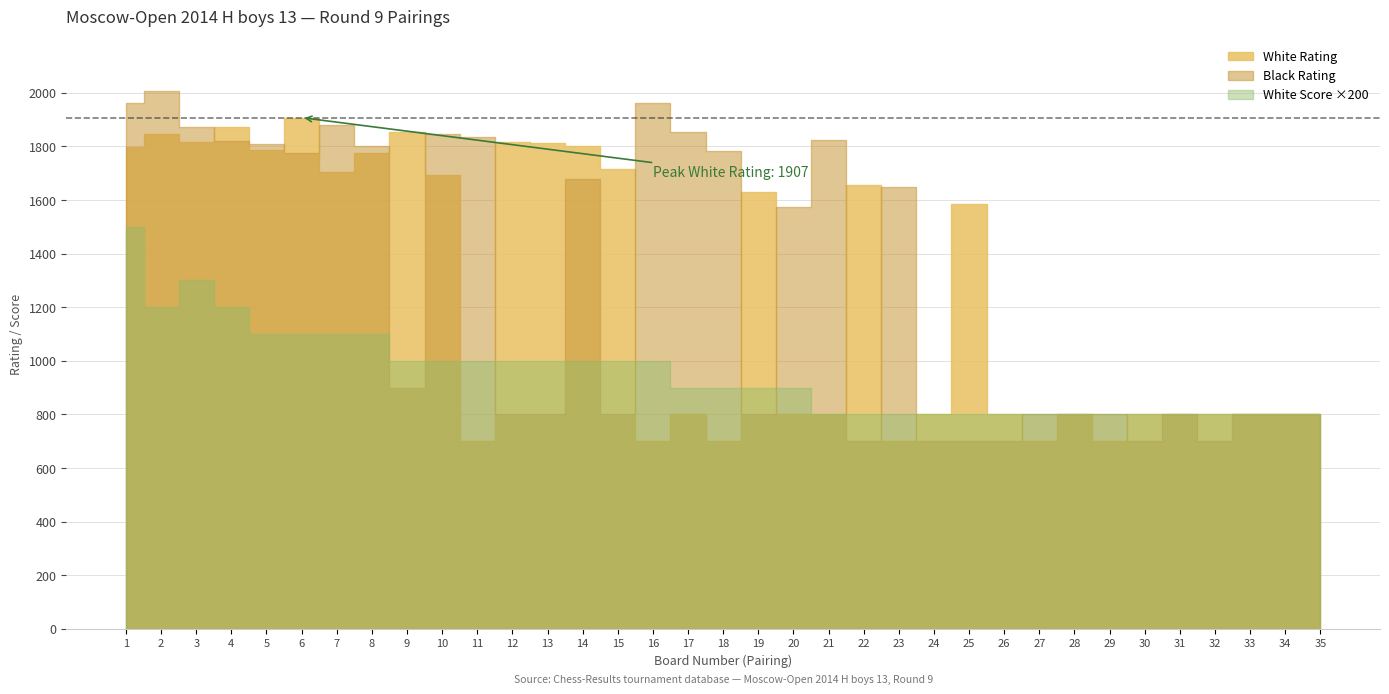

At which label is White Rating closest to 1303?

25